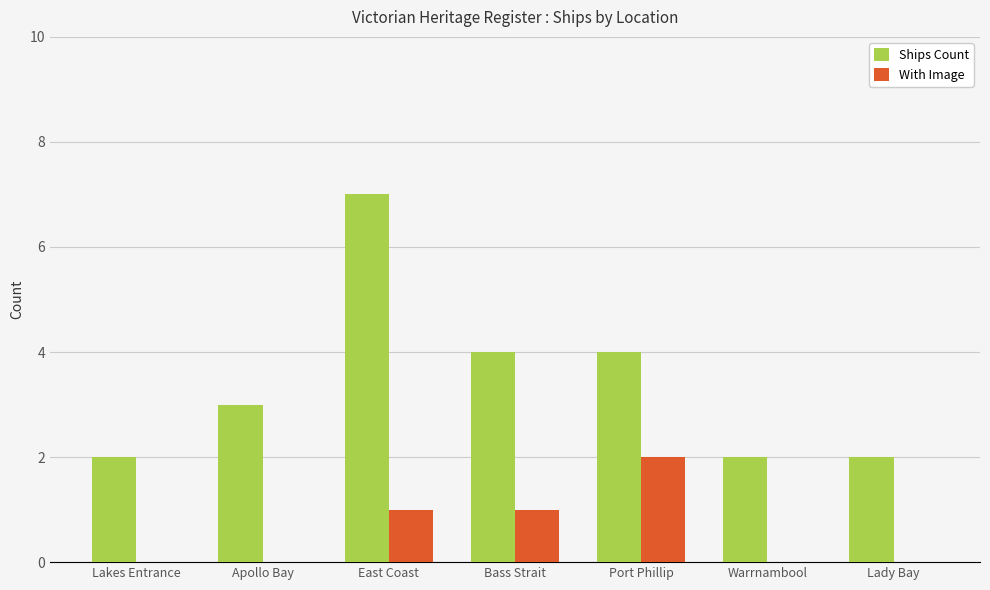

How many groups of bars are there?

7